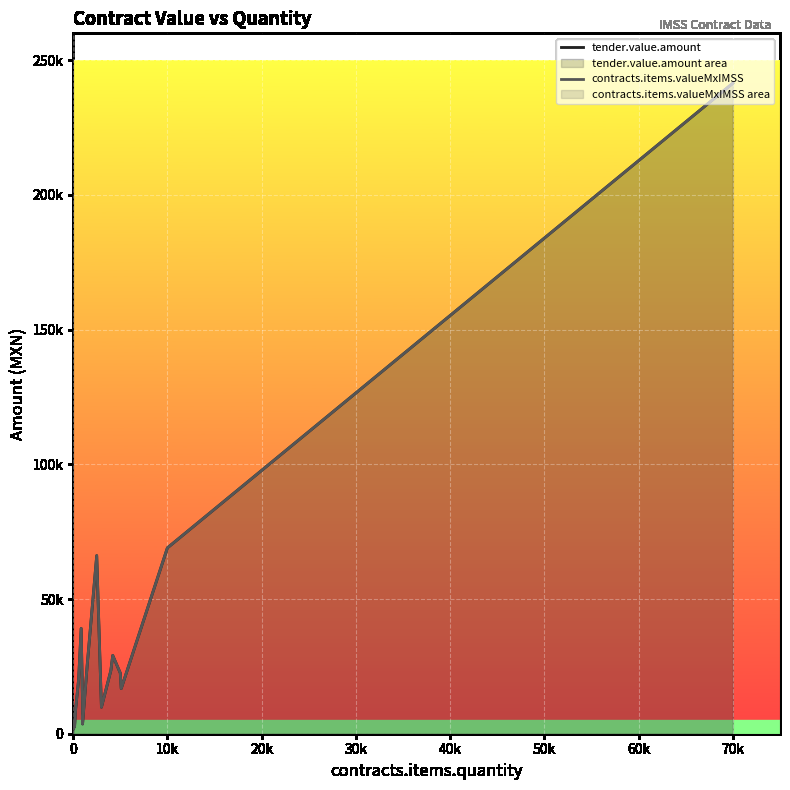

What is the value of the tender.value.amount point at the 8th from the left?

20184.0